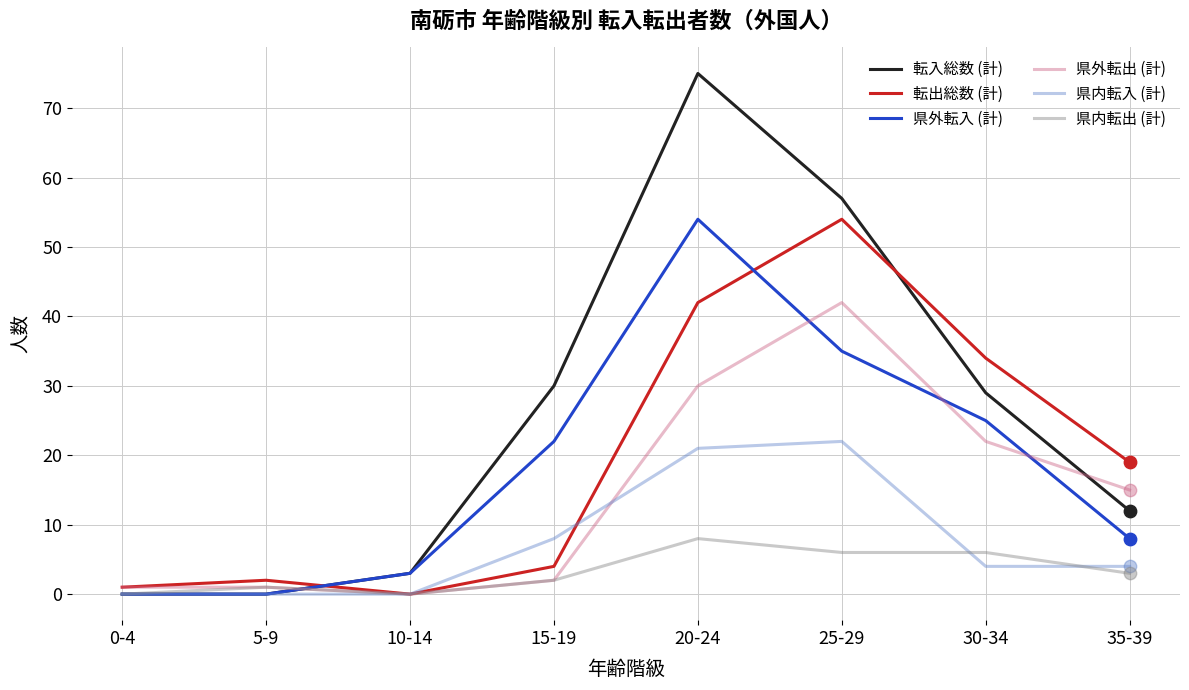

What is the total value across all series at 25-29?

216